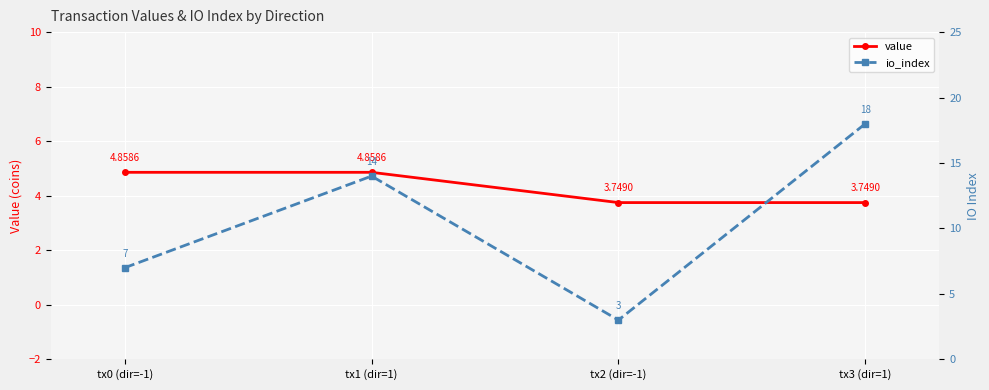

Rank the series at tx1 (dir=1) from highest to lowest value.

io_index, value